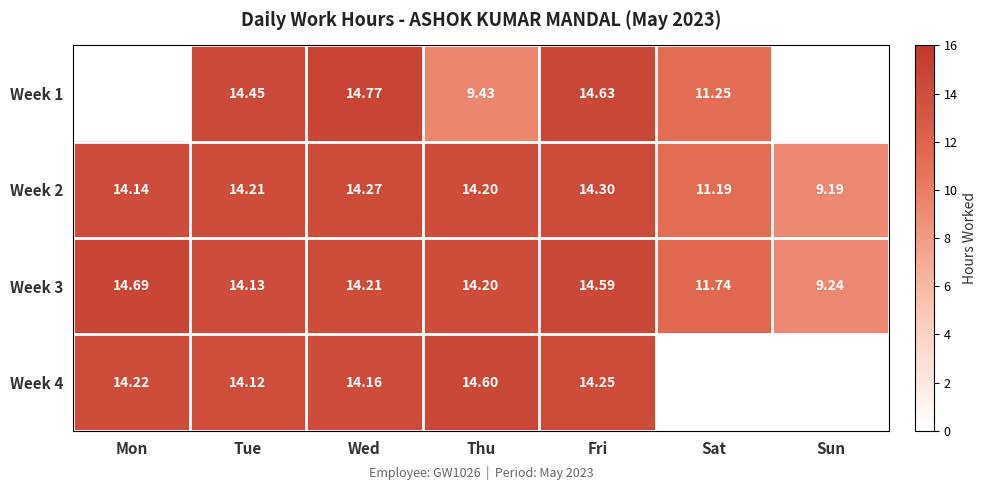

Is the value of Week 1 at Tue greater than the value of Week 3 at Mon?

No